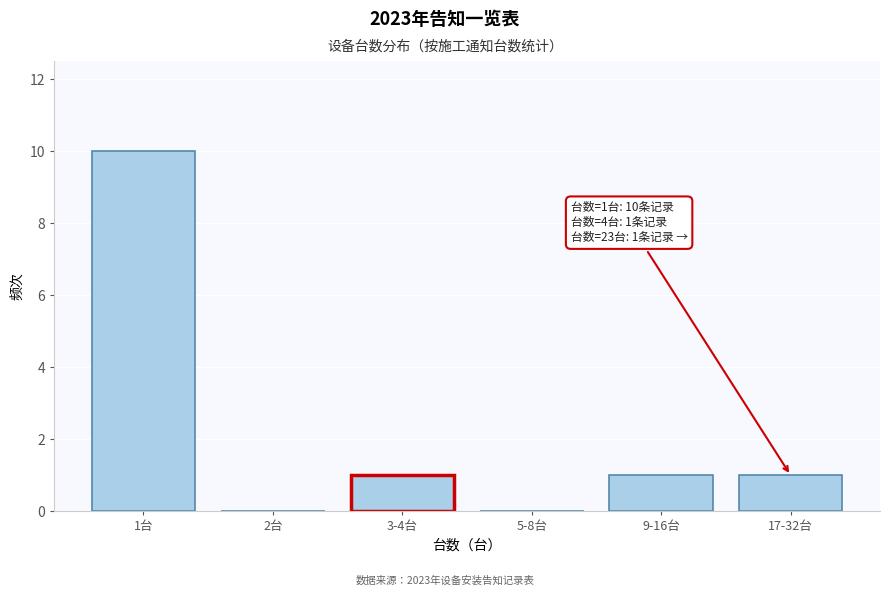

Reading right to left, transcribe all the data shown in this chart.

17-32台=1	9-16台=1	5-8台=0	3-4台=1	2台=0	1台=10